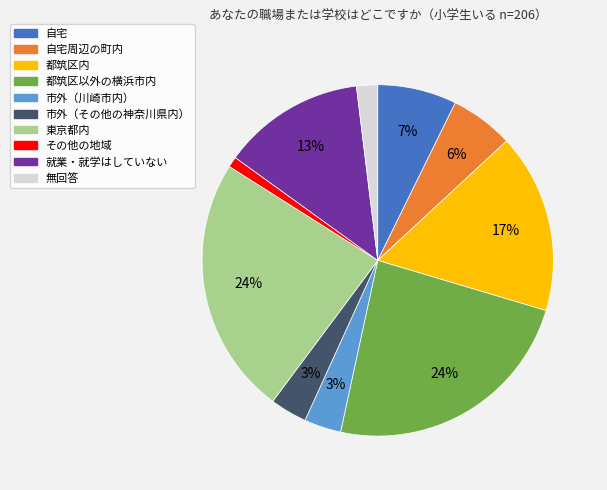

How many slices are in this pie chart?

10